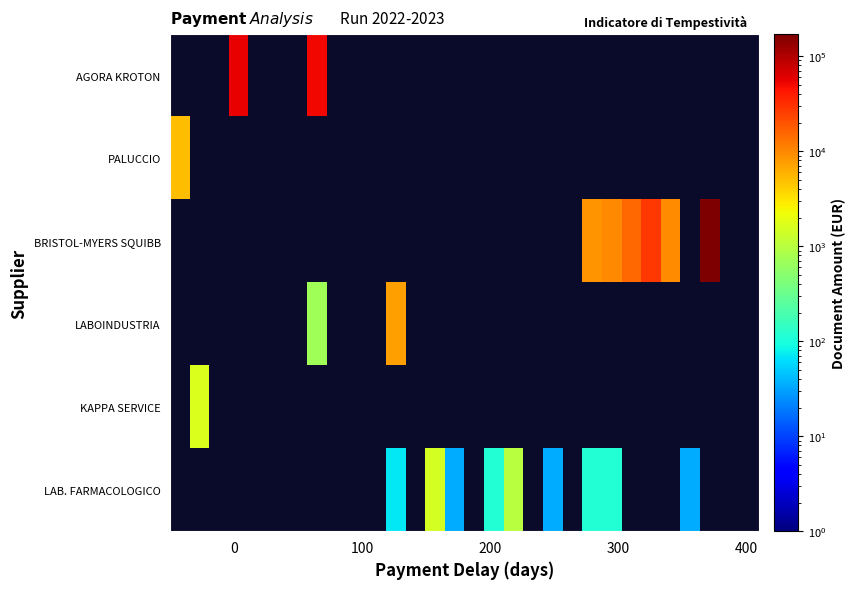

How many categories are shown in the chart?

30